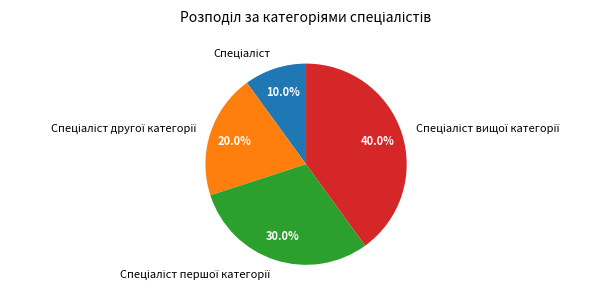

Is there a majority slice in this chart?

No